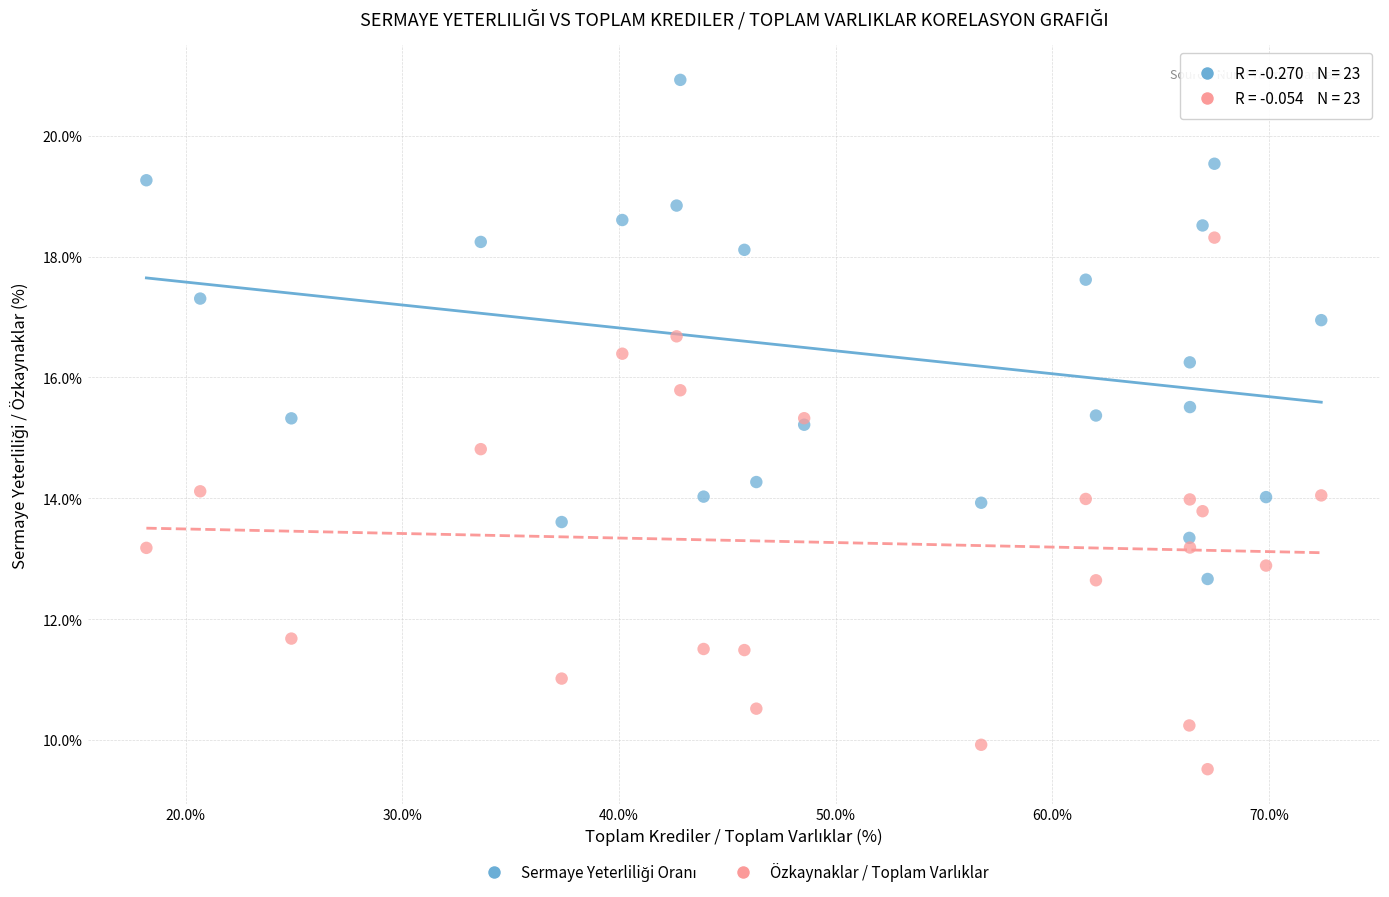

What is the X range (max minus min) for the scatter plot?

54.2